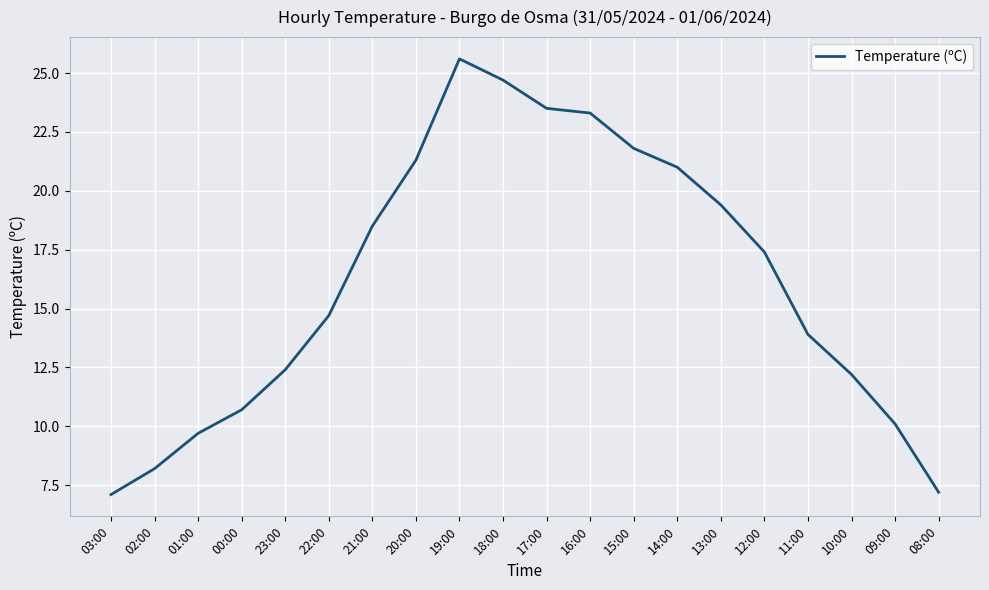

Approximately how many times larger is the value at 03:00 compared to 16:00?

0.3